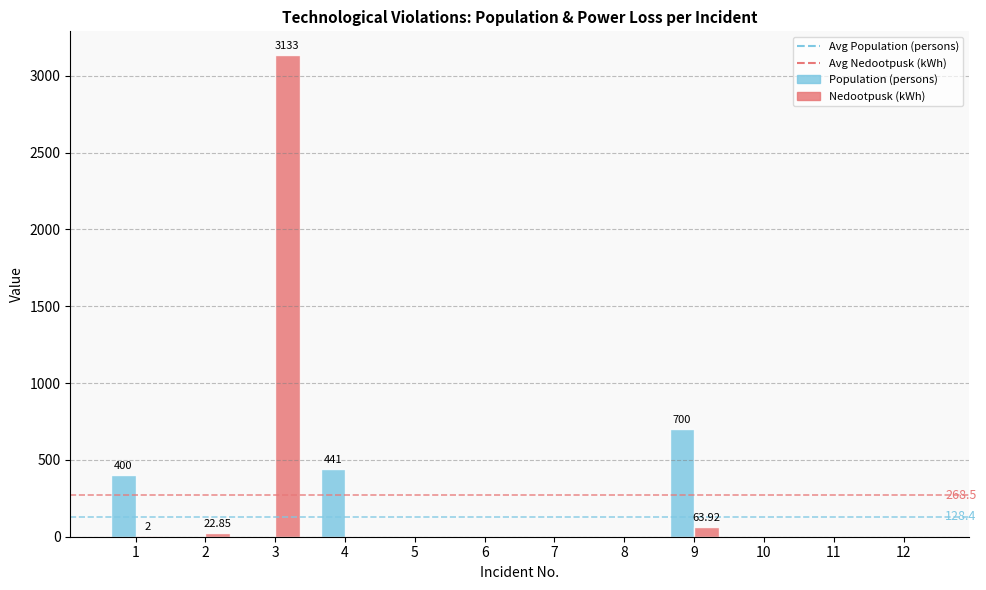

How many data points in Nedootpusk (kWh) are above 0?

4